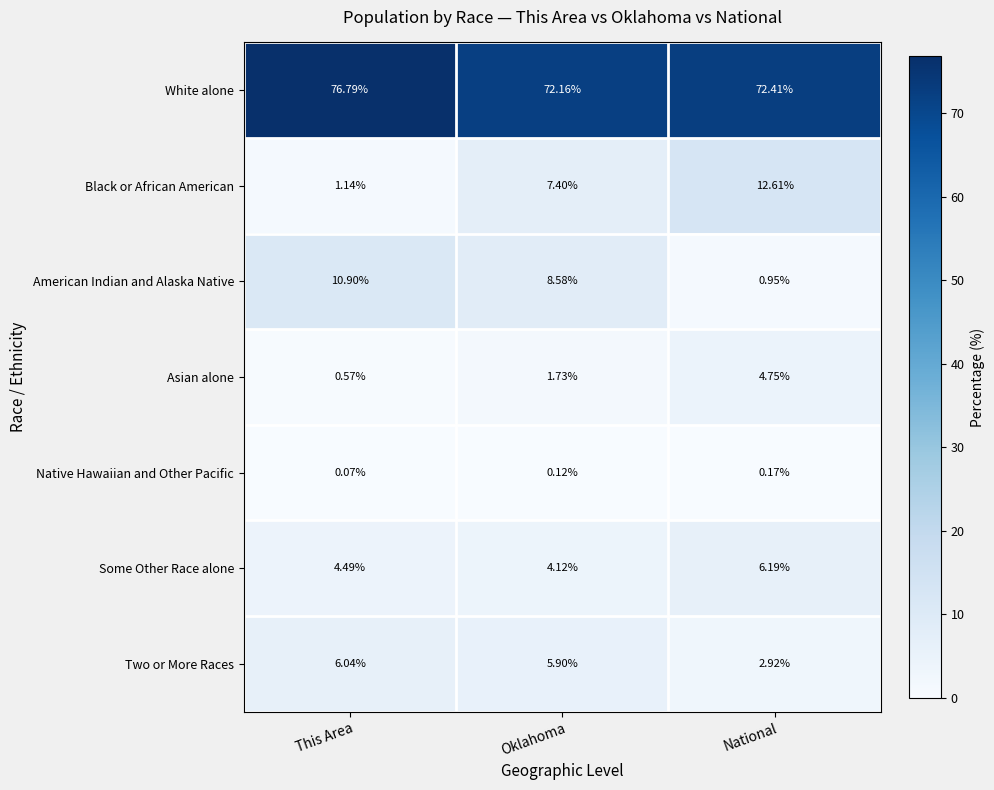

Which label corresponds to the largest value in the chart?

This Area